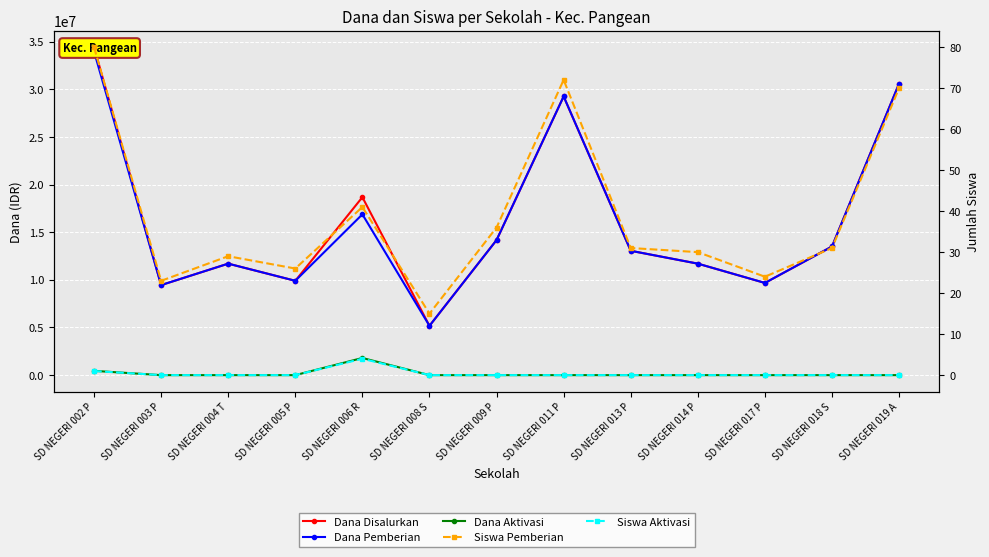

At how many categories does at least one series exceed 1666627?

13